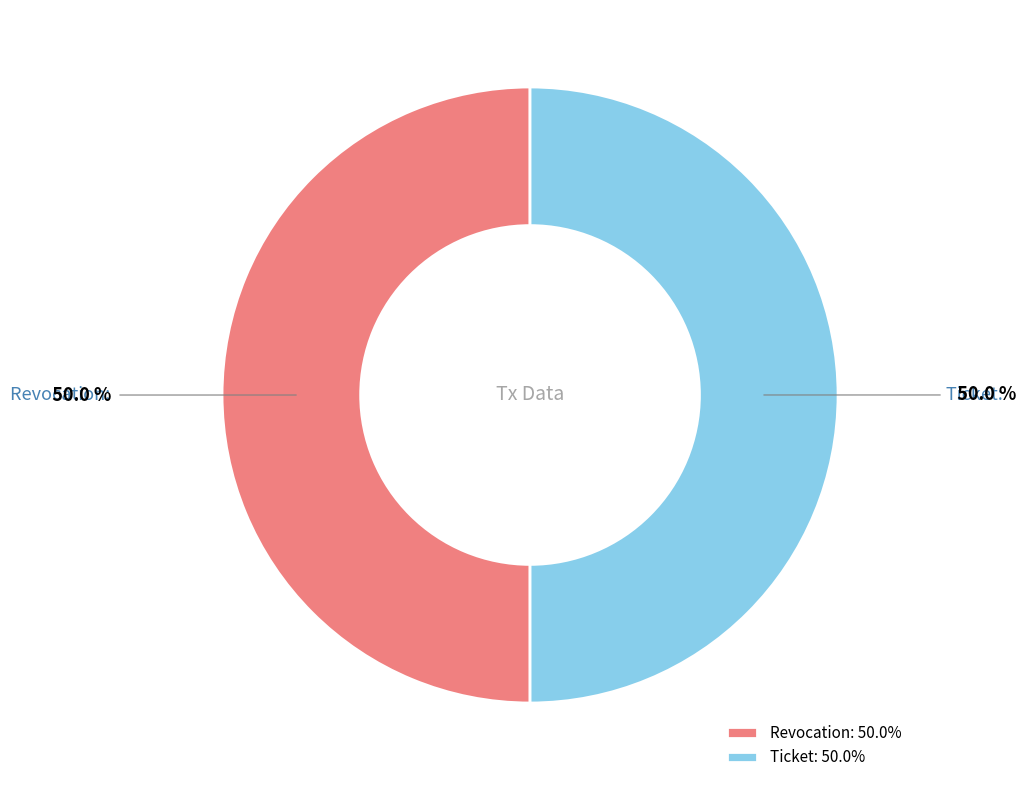

What is the ratio of the value at Revocation to the value at Ticket?

1.0